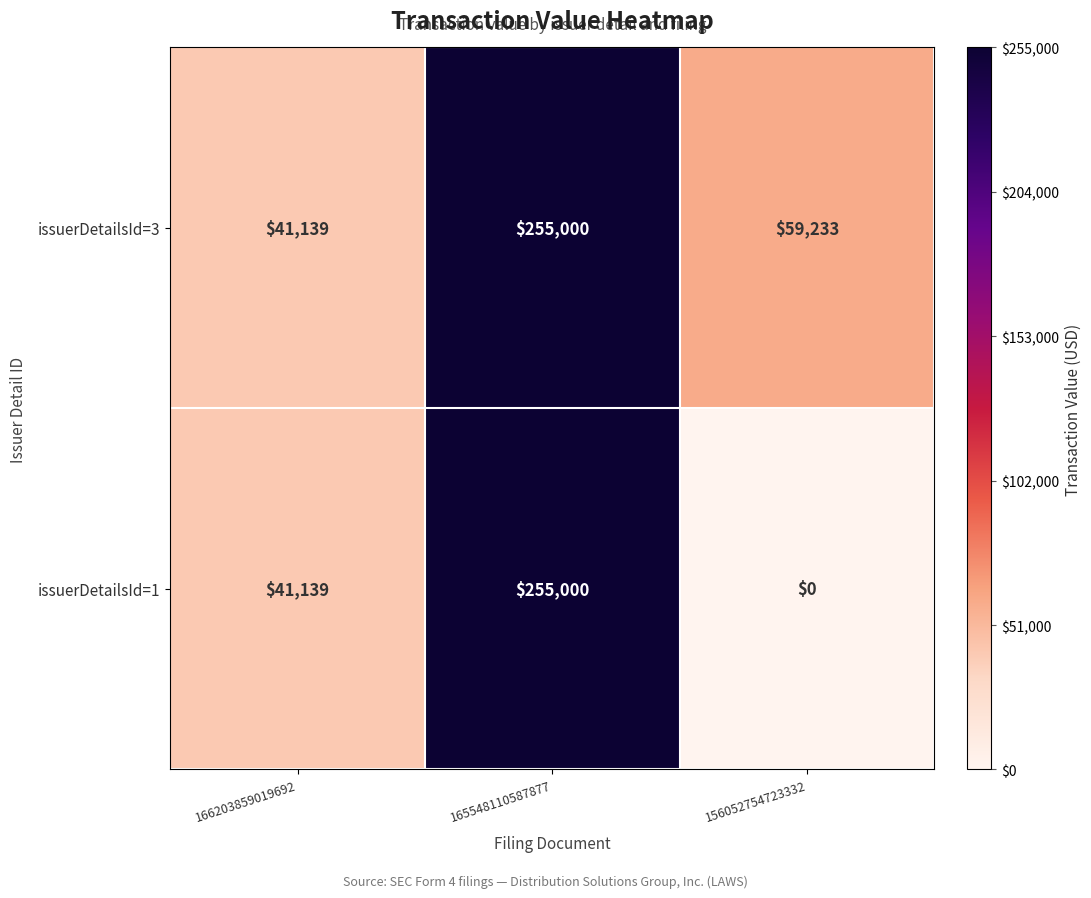

How many issuerDetailsId=1 values are between 0 and 255000?

3